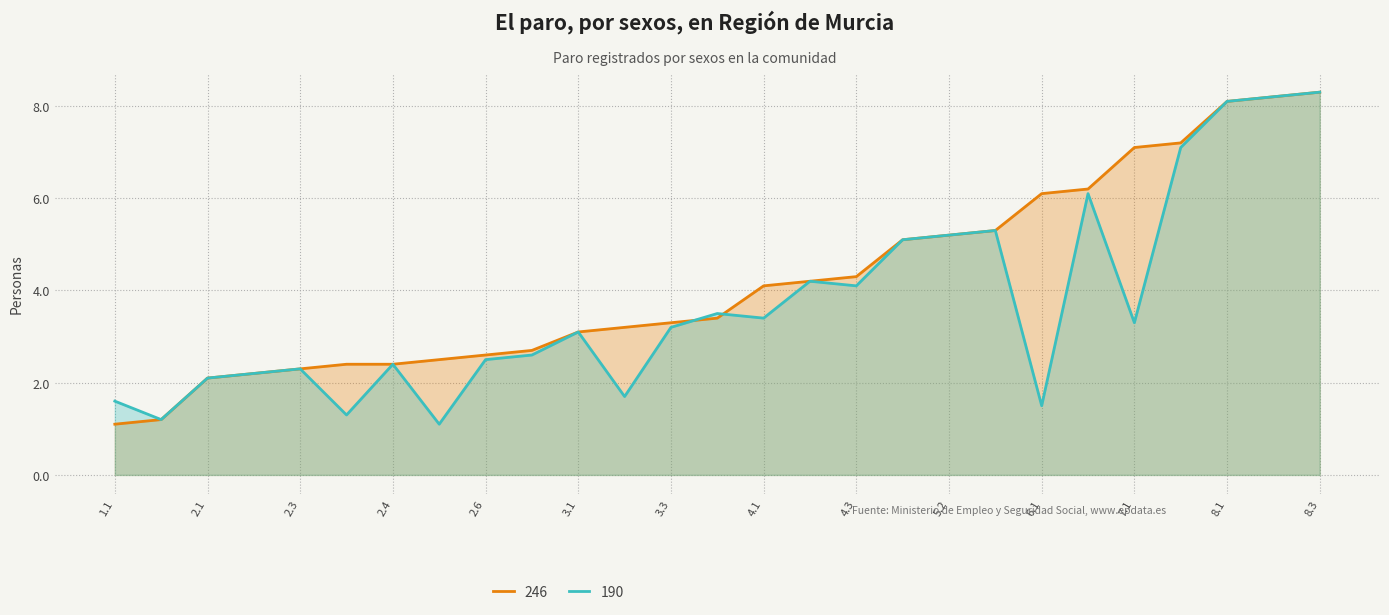

What is the label of the 15th point from the left?

4.1